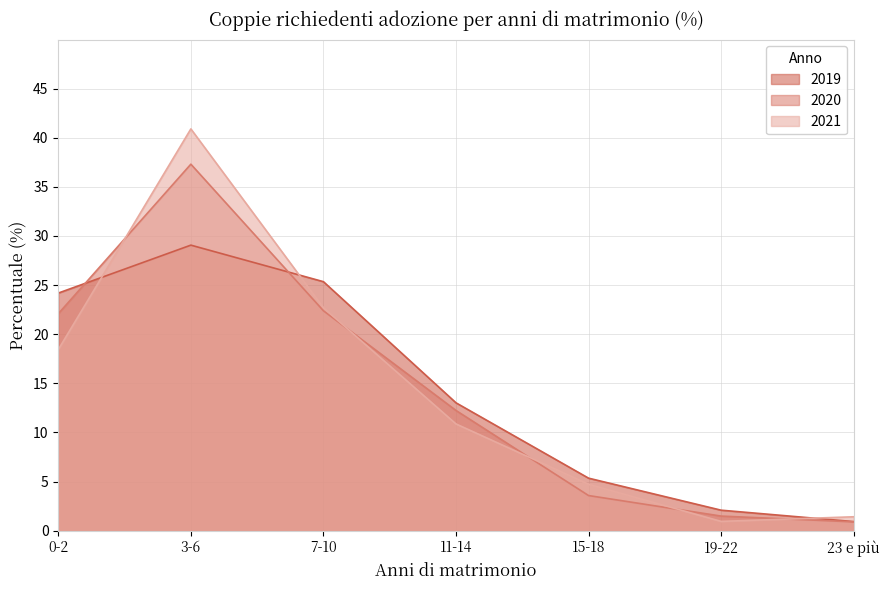

The value of 2020 at 19-22 is 0.5. True or false?

False